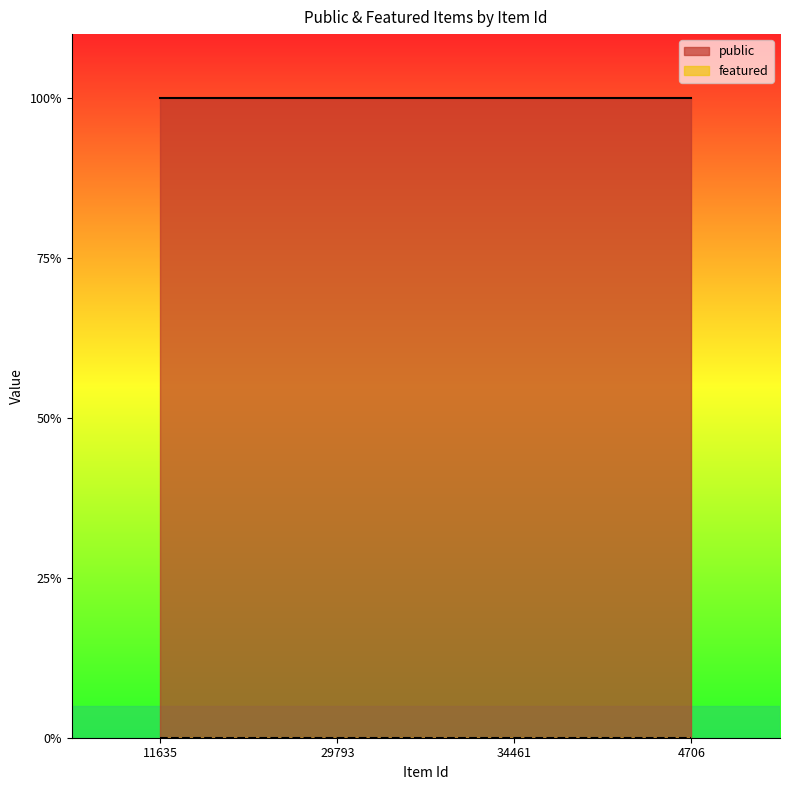

What is the label of the 3rd point from the left?

34461